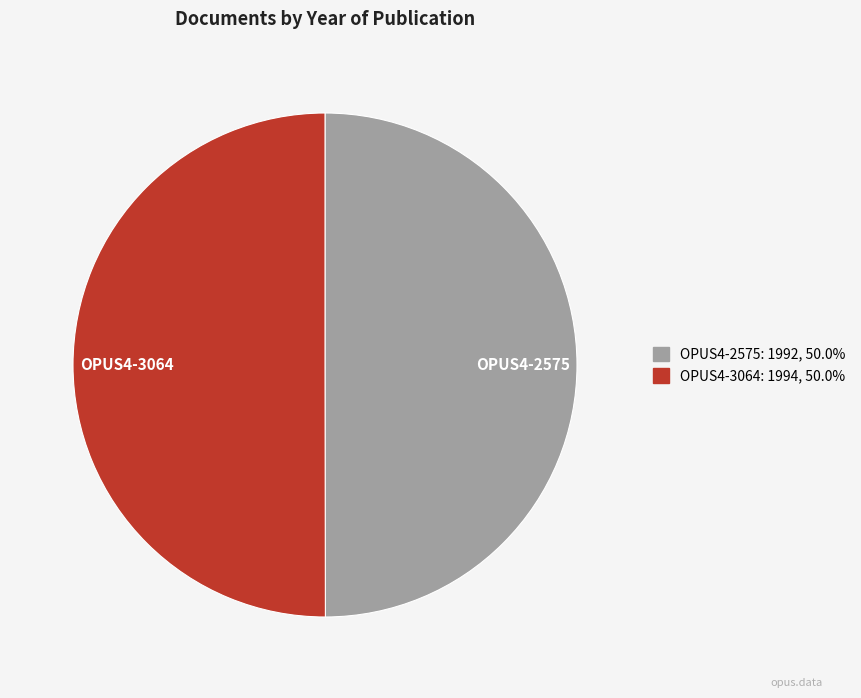

Combined, do OPUS4-2575 and OPUS4-3064 account for over 50%?

Yes